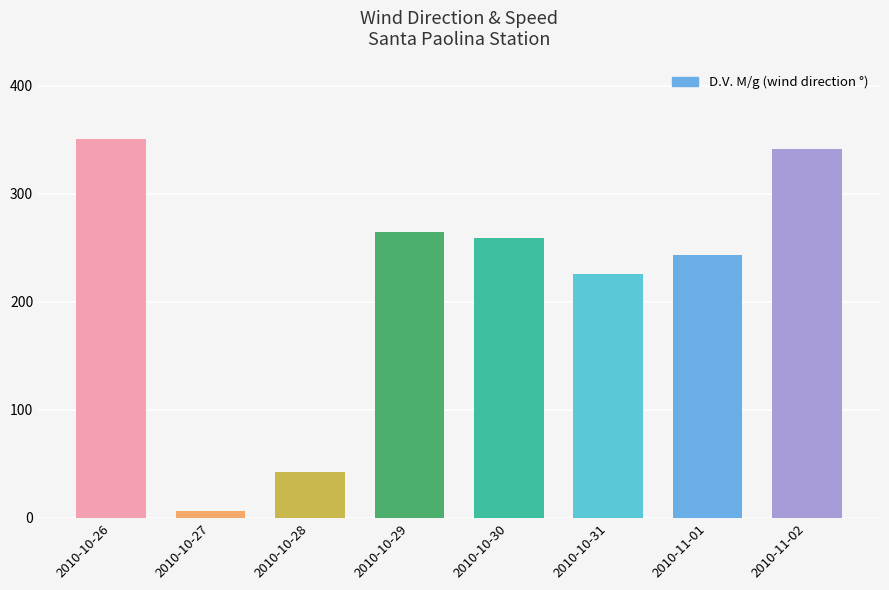

What is the maximum value for D.V. M/g?

351.0